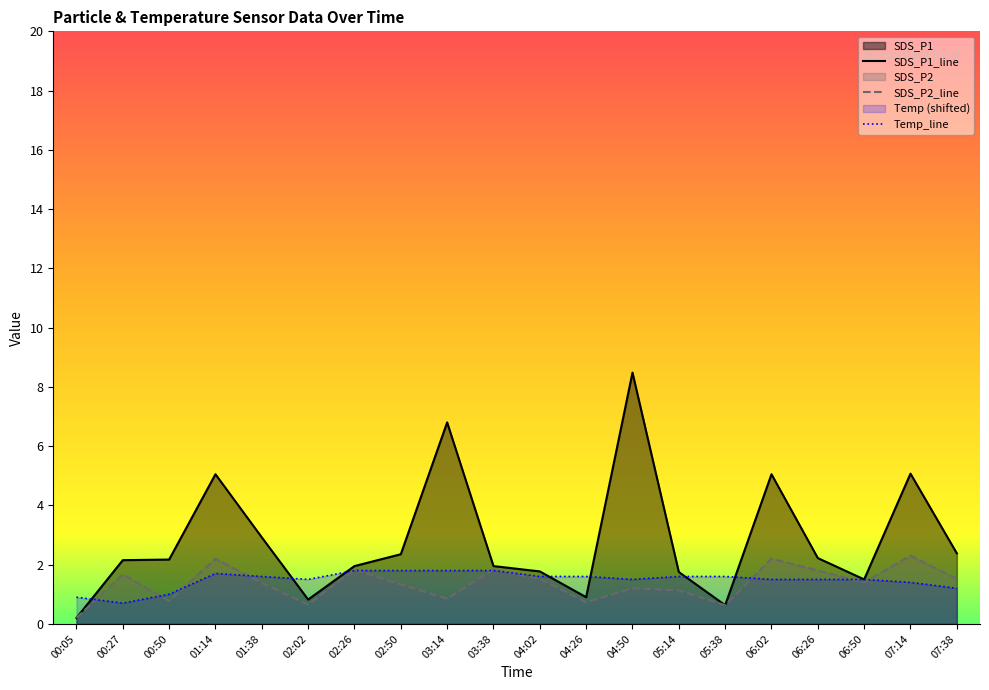

Count the number of data series in this chart.

3